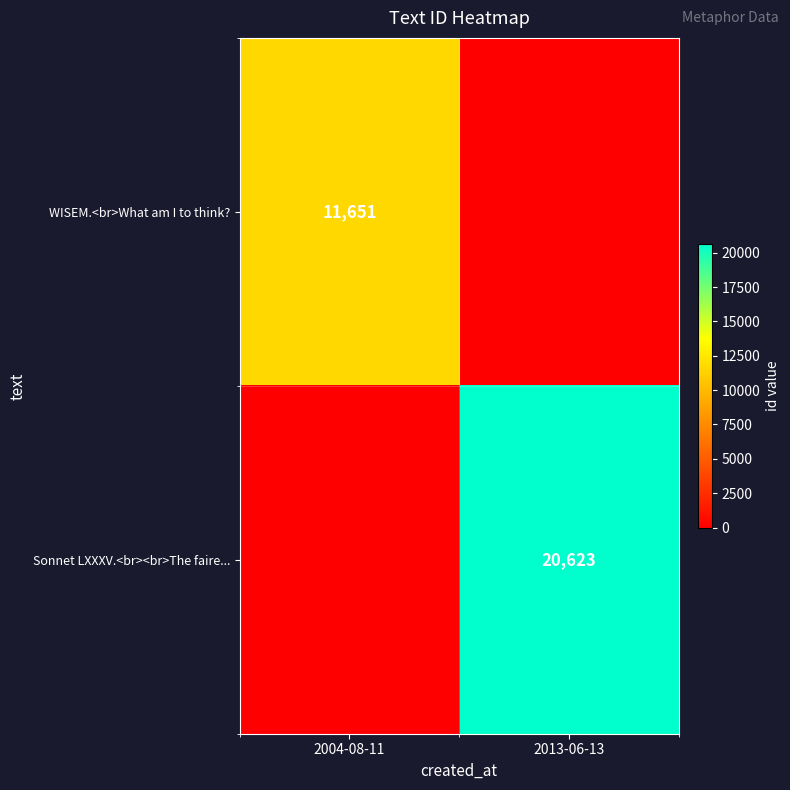

Count the number of categories in the chart.

2